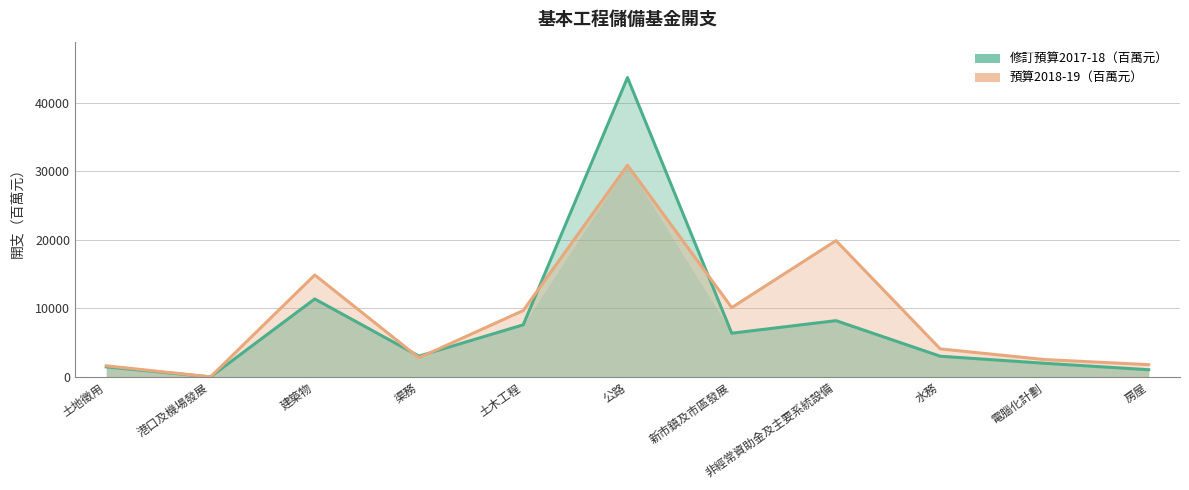

How many interior local valleys does the 預算2018-19（百萬元） series have?

3